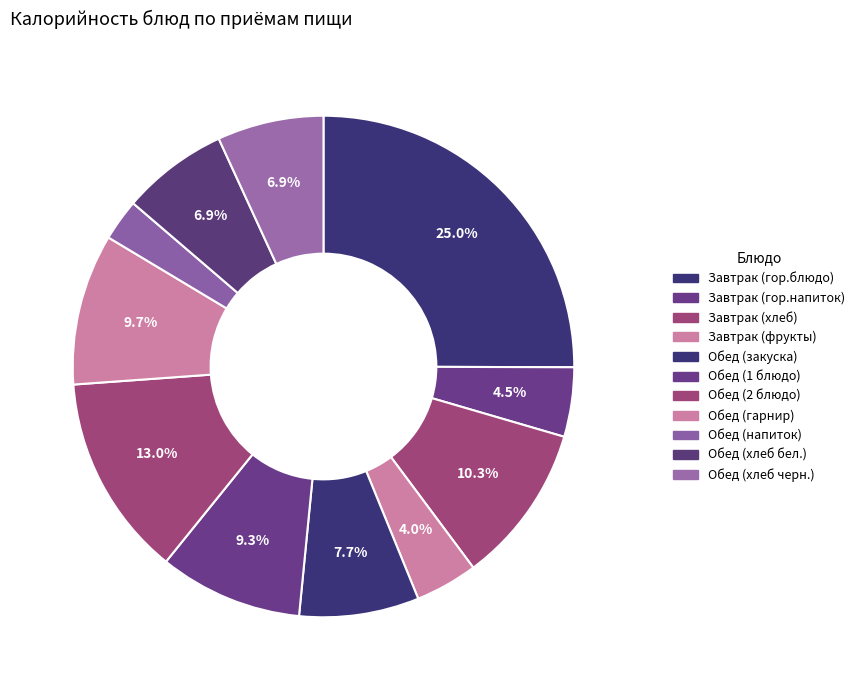

Count the number of slices in the pie.

11